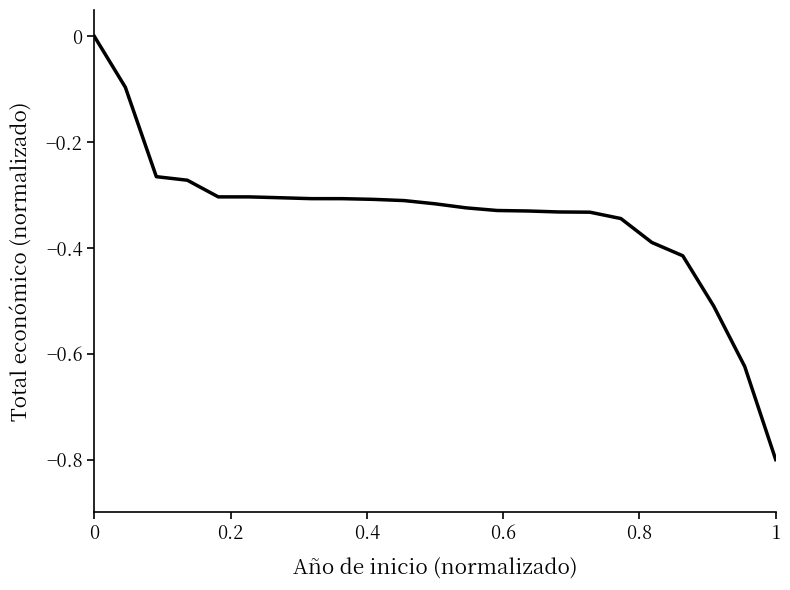

What is the smallest value displayed?

-0.8